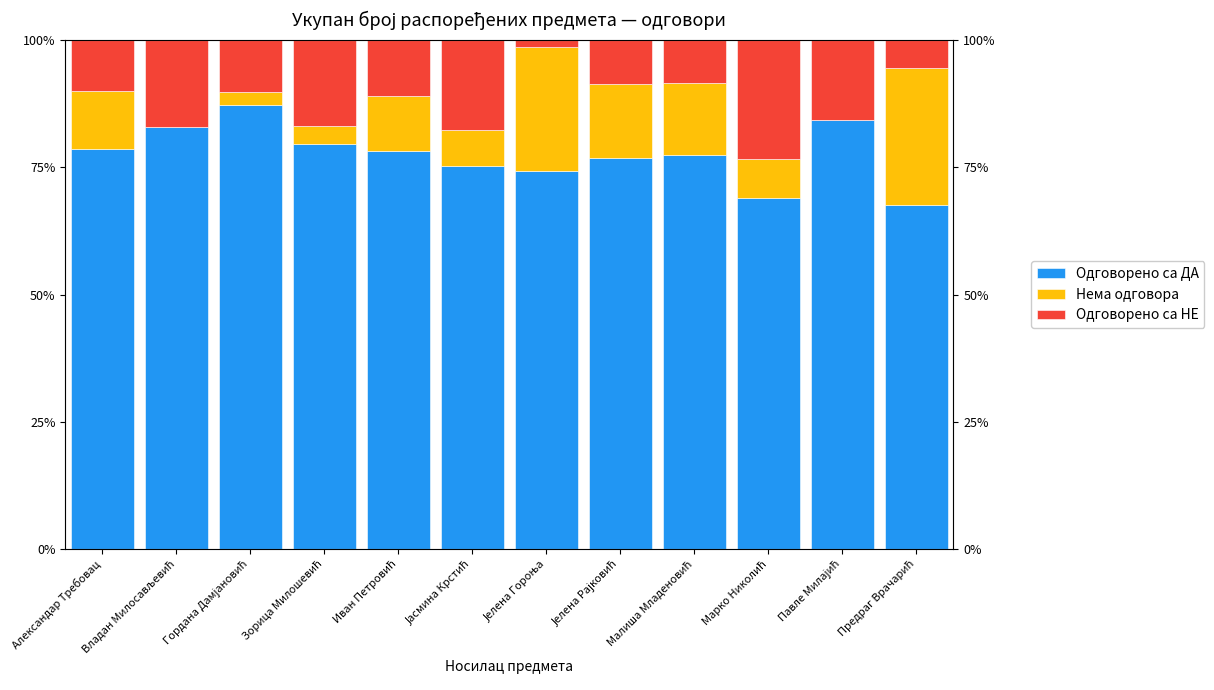

What is the label of the 9th bar from the right?

Зорица Милошевић